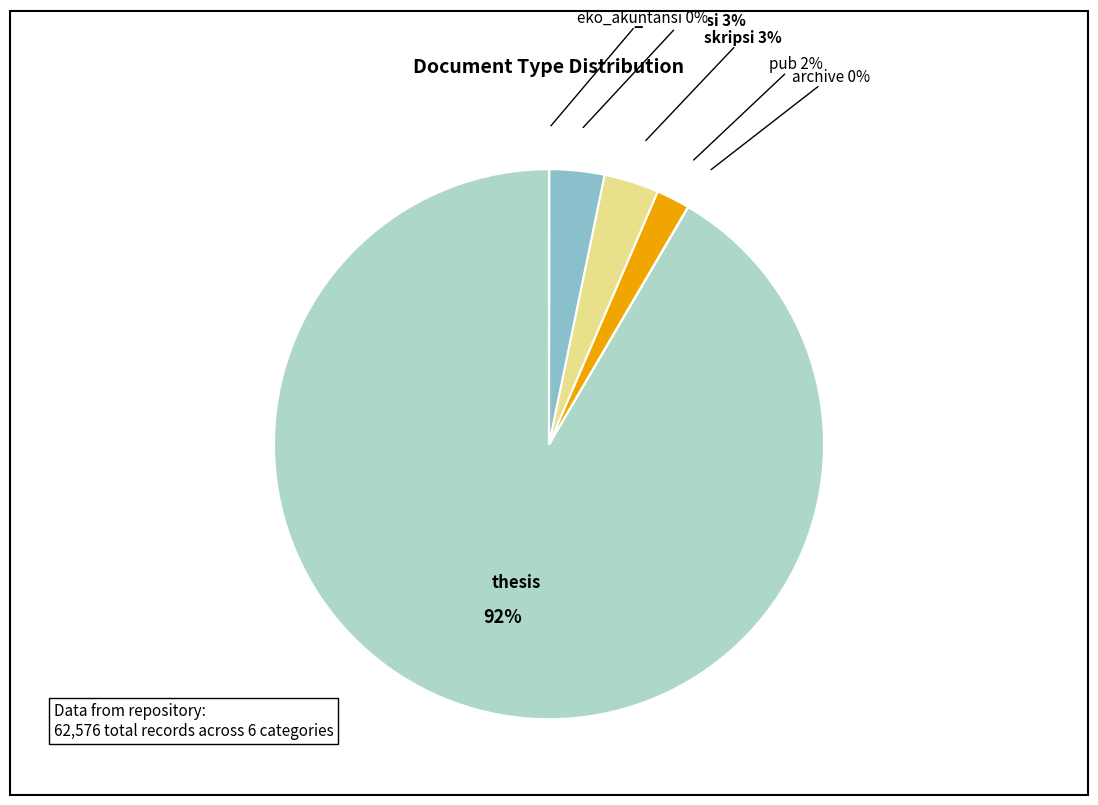

Does any single category account for the majority?

Yes